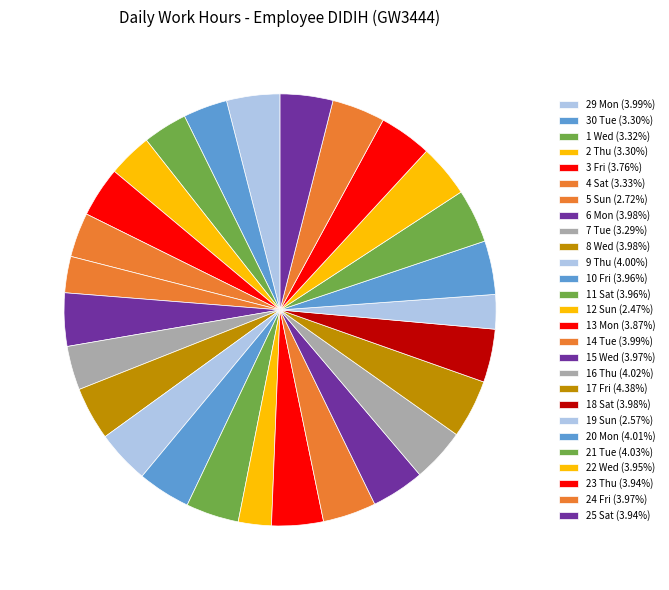

True or false: 4 Sat accounts for 3% of the total.

True